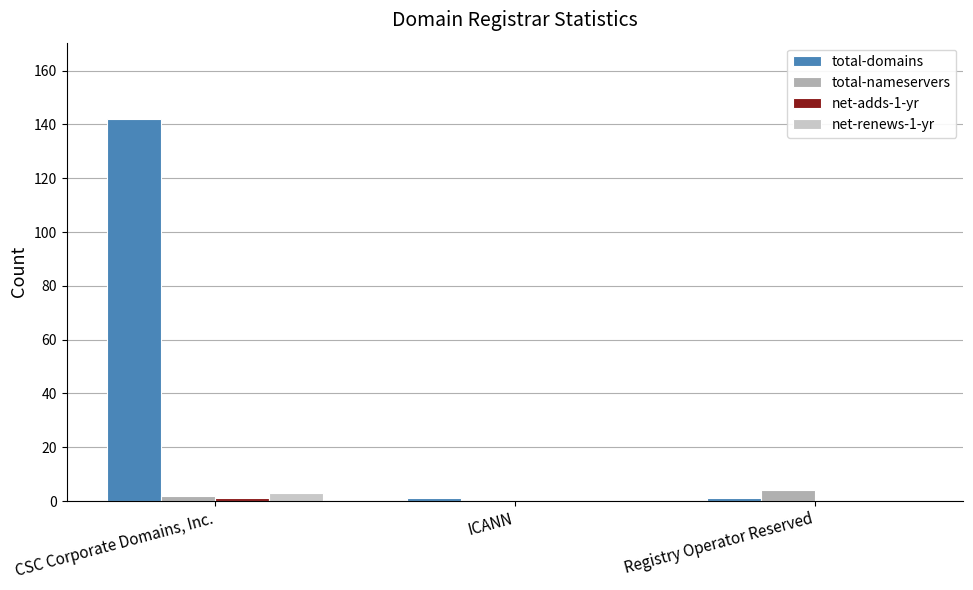

What is the maximum value shown in the chart?

142